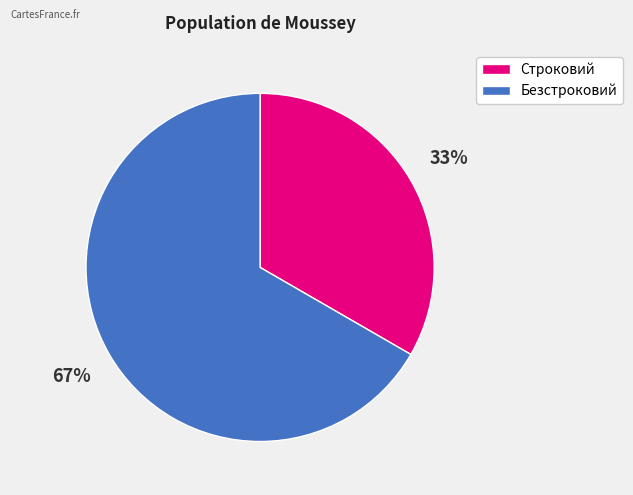

Is there any slice that represents more than half of the pie?

Yes